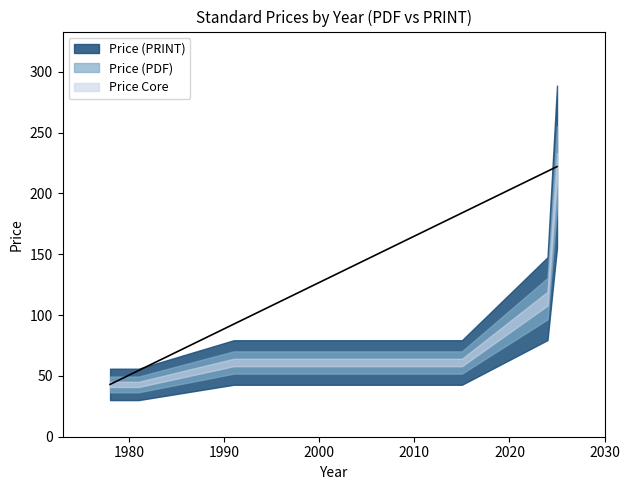

What is the smallest value displayed?

43.0